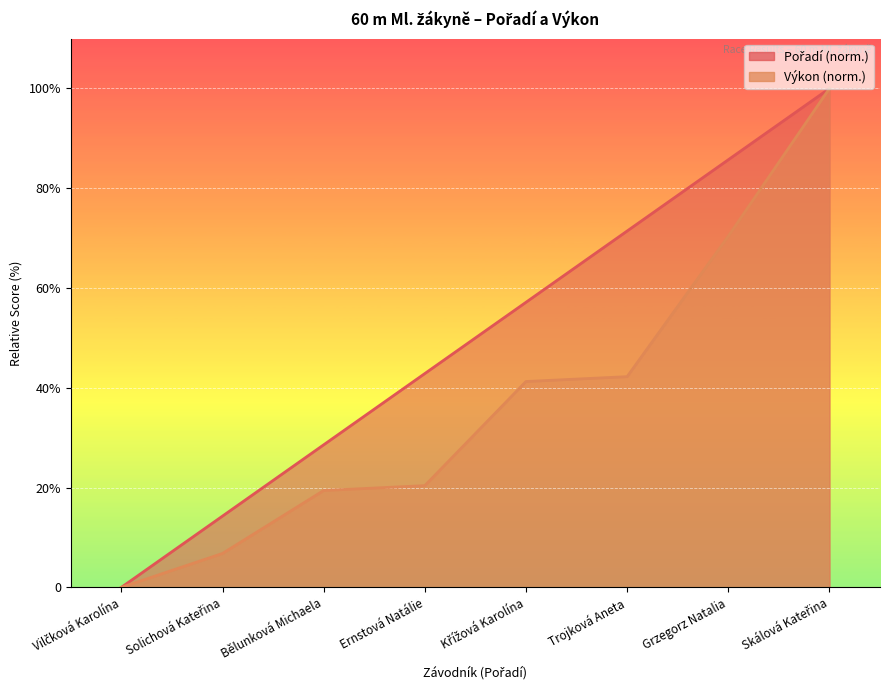

At which label is Výkon closest to 50?

Trojková Aneta